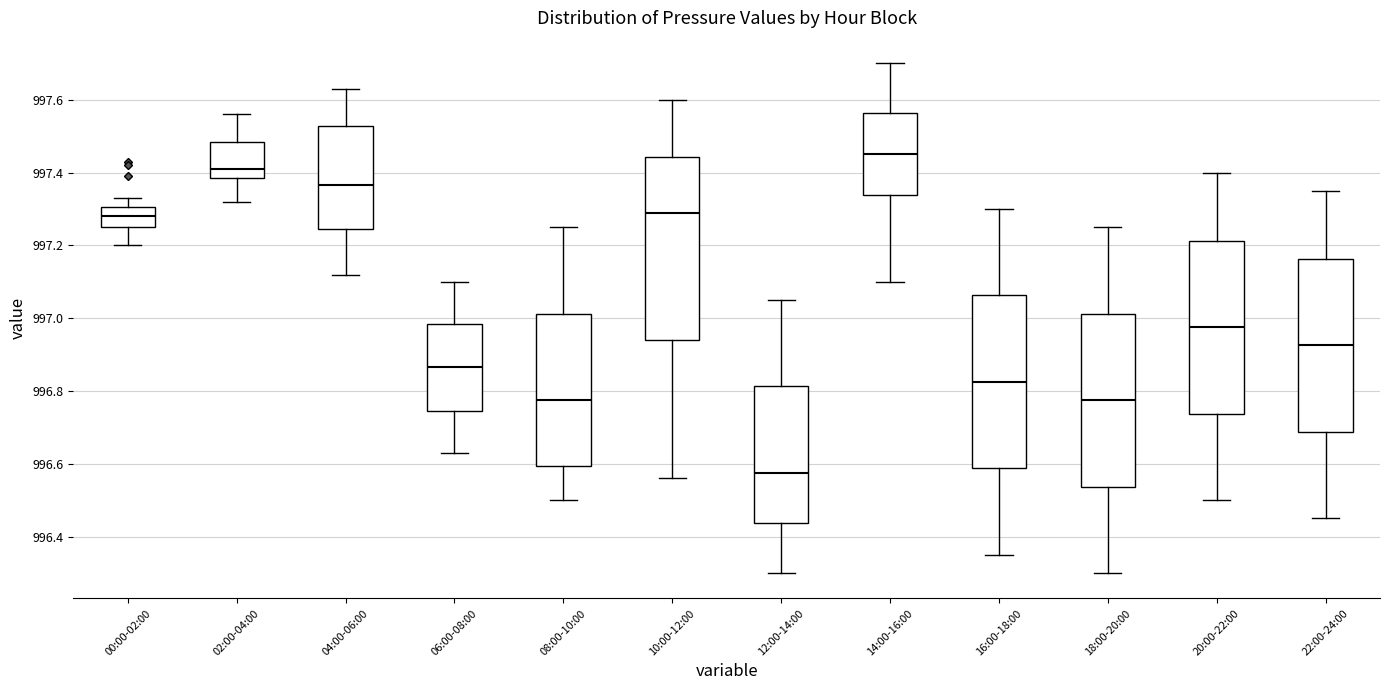

Reading left to right, read every box against the y-axis: the position of its median line, the range the box covers, and the ends of its whiskers. The values are not printed on the chart, so give them approximately, as read against the axis.

00:00-02:00: median 997.28, box 997.26 to 997.30, whiskers 997.20 to 997.34
02:00-04:00: median 997.42, box 997.38 to 997.48, whiskers 997.32 to 997.56
04:00-06:00: median 997.36, box 997.24 to 997.52, whiskers 997.12 to 997.64
06:00-08:00: median 996.86, box 996.74 to 996.98, whiskers 996.64 to 997.10
08:00-10:00: median 996.78, box 996.60 to 997.02, whiskers 996.50 to 997.26
10:00-12:00: median 997.30, box 996.94 to 997.44, whiskers 996.56 to 997.60
12:00-14:00: median 996.58, box 996.44 to 996.82, whiskers 996.30 to 997.06
14:00-16:00: median 997.46, box 997.34 to 997.56, whiskers 997.10 to 997.70
16:00-18:00: median 996.82, box 996.58 to 997.06, whiskers 996.36 to 997.30
18:00-20:00: median 996.78, box 996.54 to 997.02, whiskers 996.30 to 997.26
20:00-22:00: median 996.98, box 996.74 to 997.22, whiskers 996.50 to 997.40
22:00-24:00: median 996.92, box 996.68 to 997.16, whiskers 996.46 to 997.36